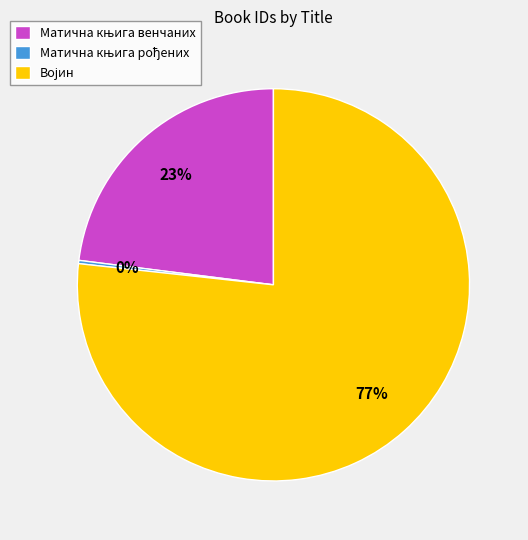

To the nearest percent, what is the average slice percentage?

33%